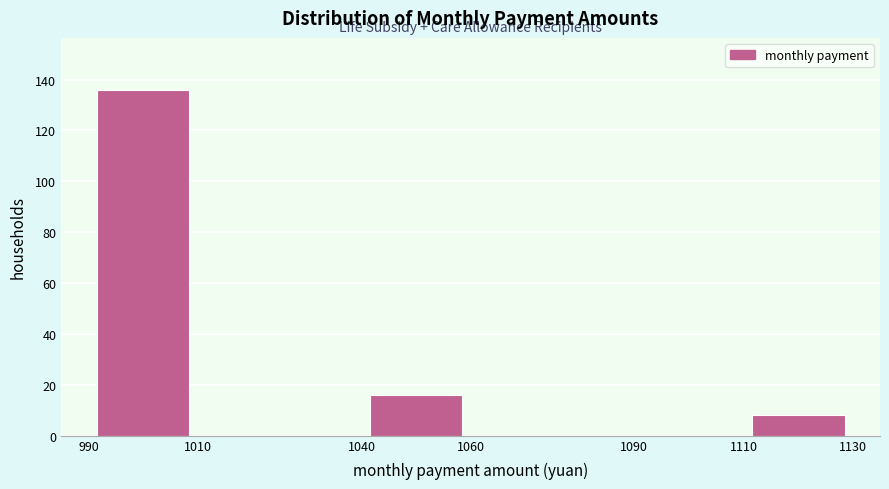

What is the height of the bar covering 990 to 1010 on the x-axis? The values are not printed on the chart, so give them approximately, as read against the axis.

136